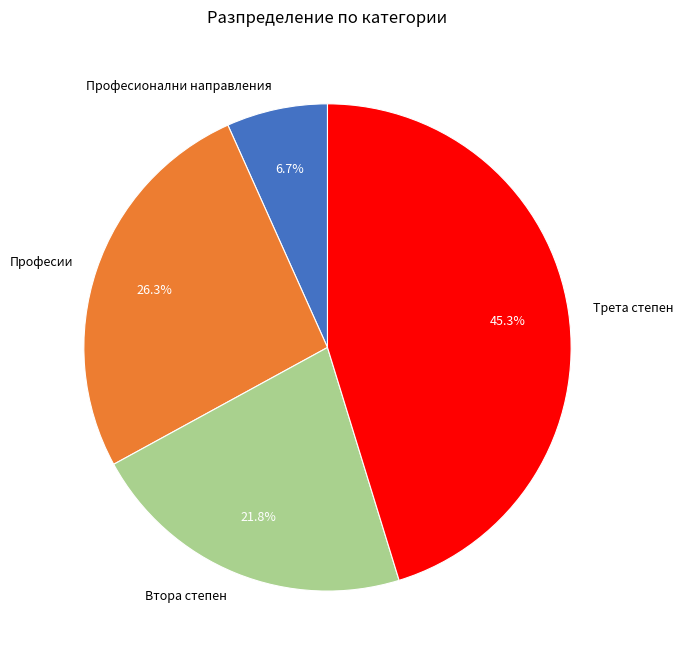

Which slice is the smallest?

Професионални направления